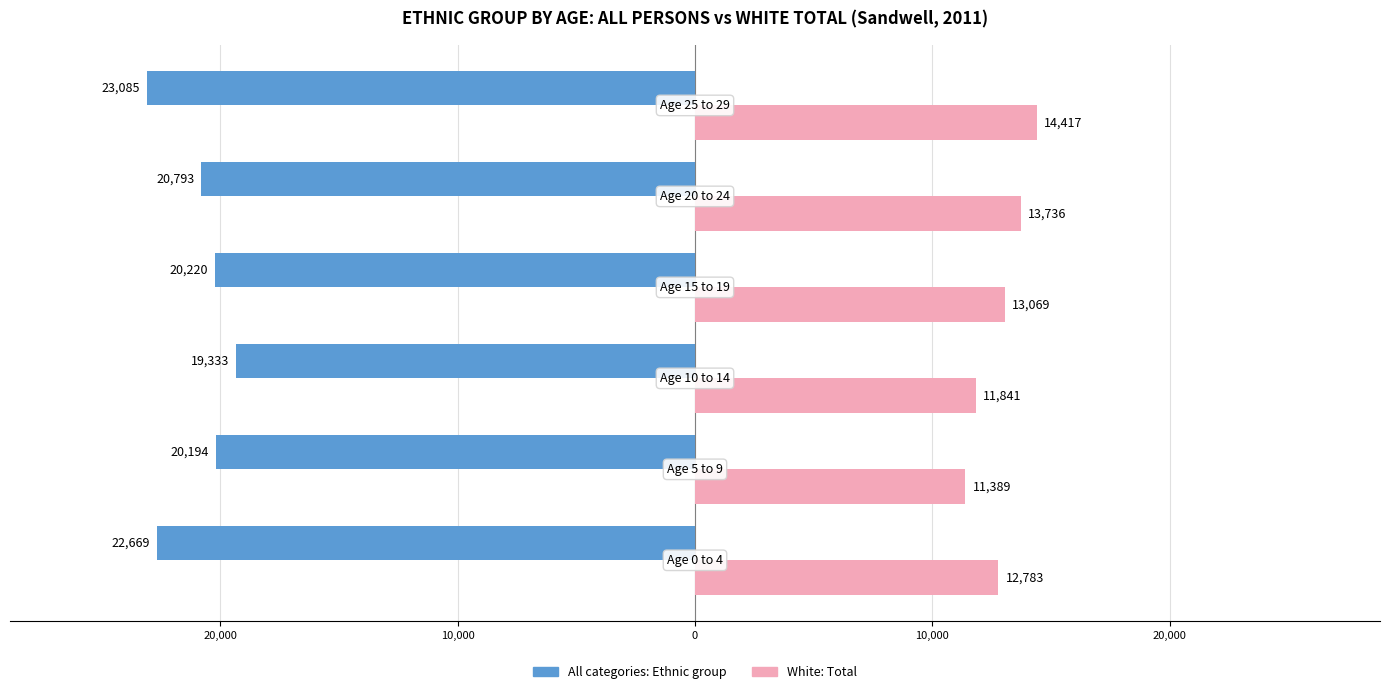

What are all the series names shown in the legend?

All categories: Ethnic group, White: Total